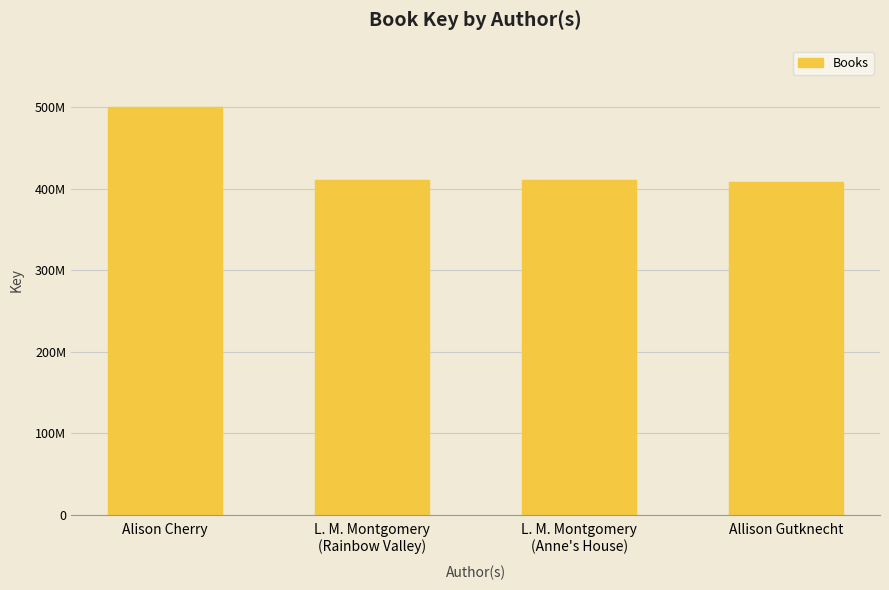

What is the average value?

432694058